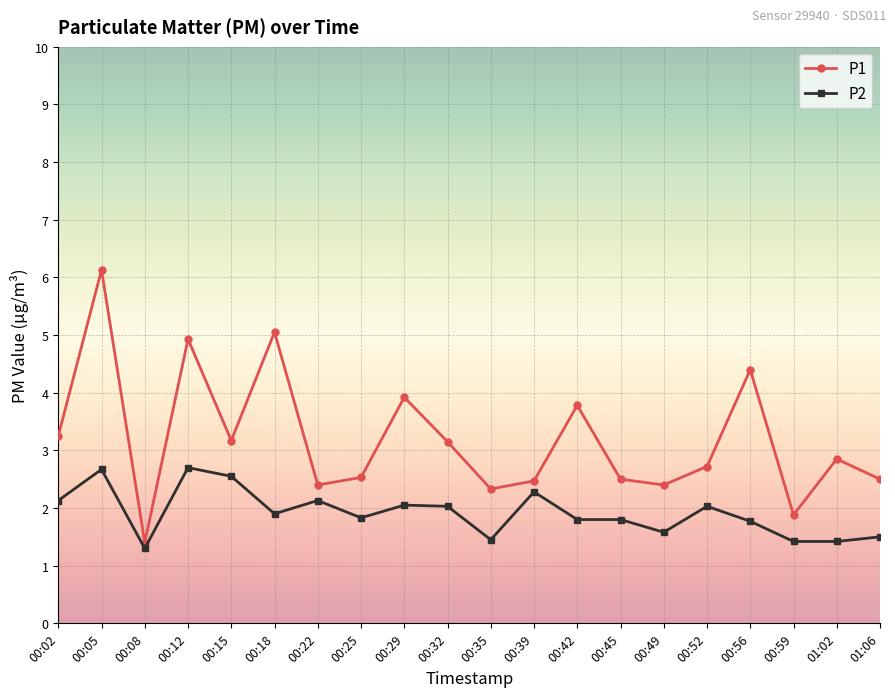

How many interior local valleys does the P1 series have?

6